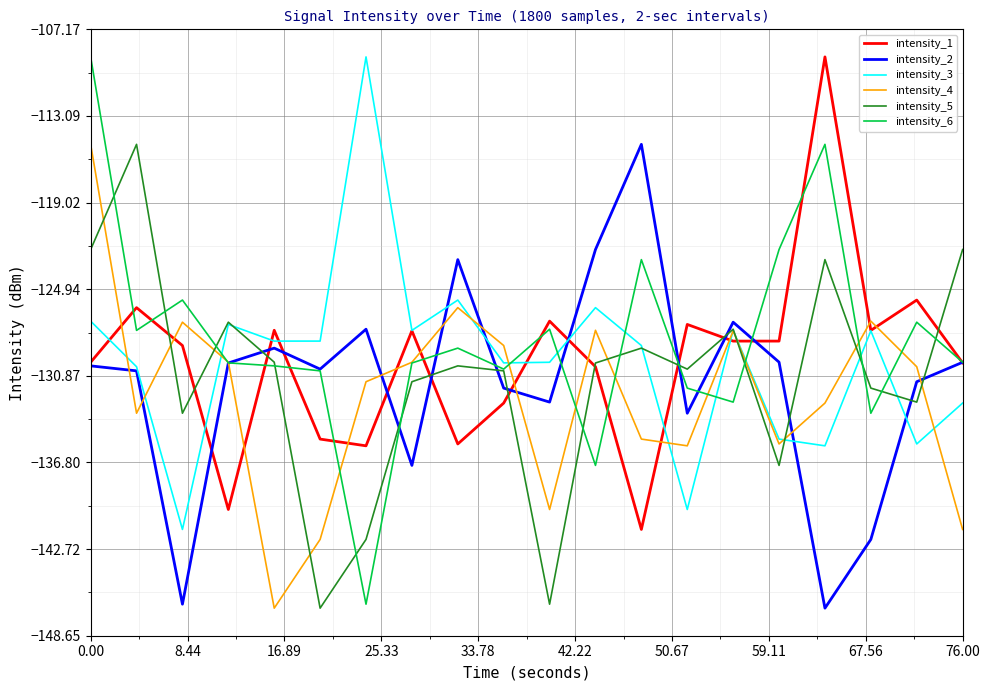

After their last crossing, which series has the higher values: intensity_6 or intensity_3?

intensity_6